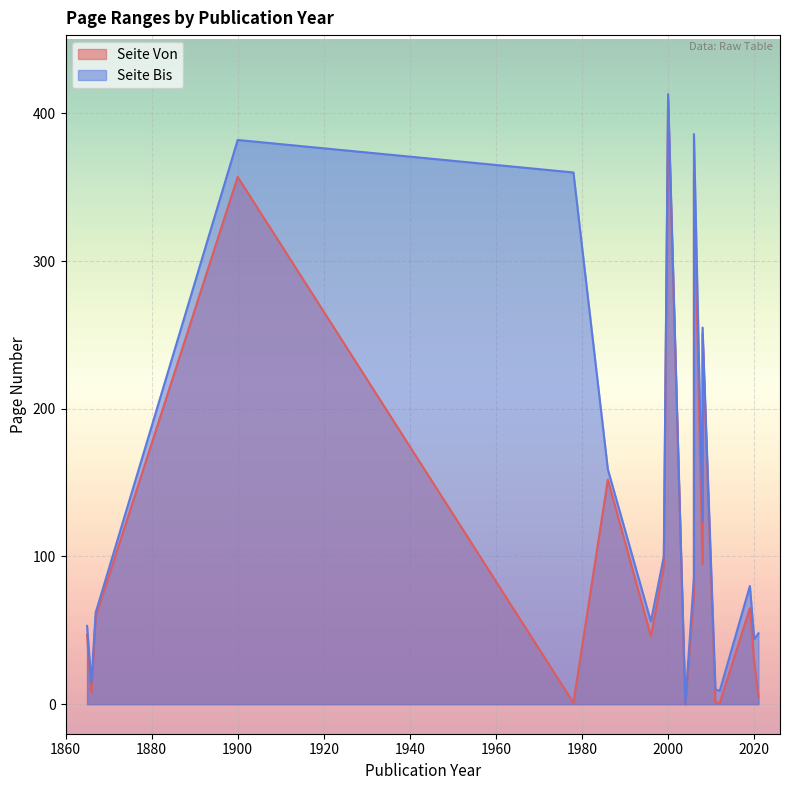

What is the label of the 10th point from the right?

2006